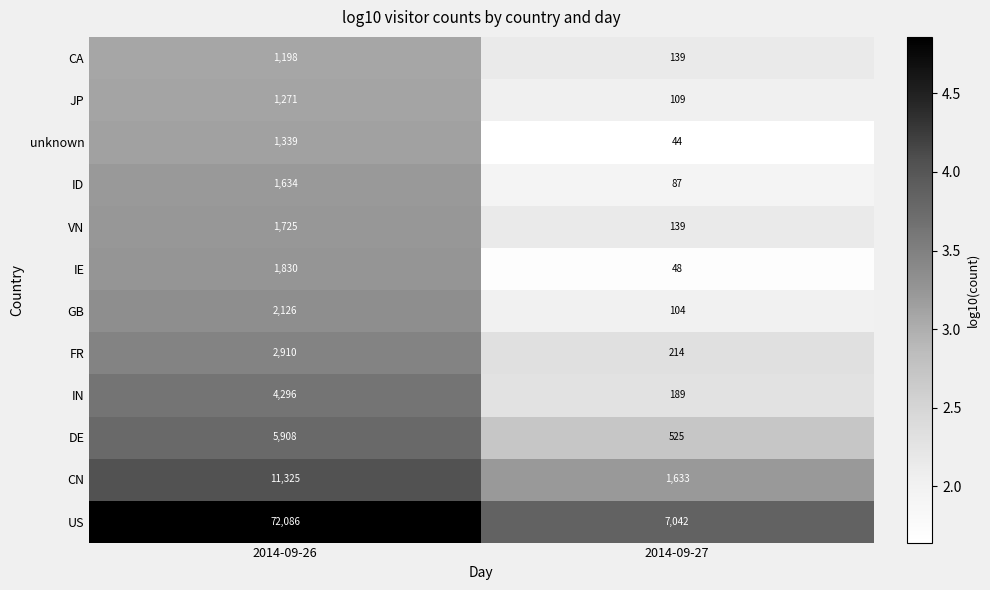

Which series has the largest range (max minus min)?

US